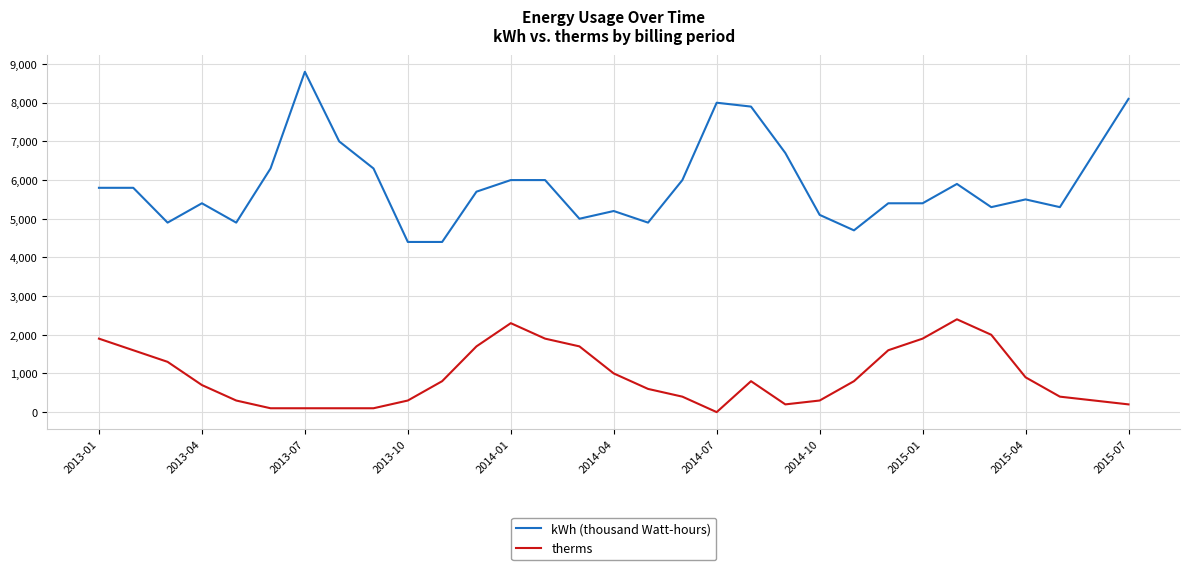

What is the maximum value for kWh (thousand Watt-hours)?

8800